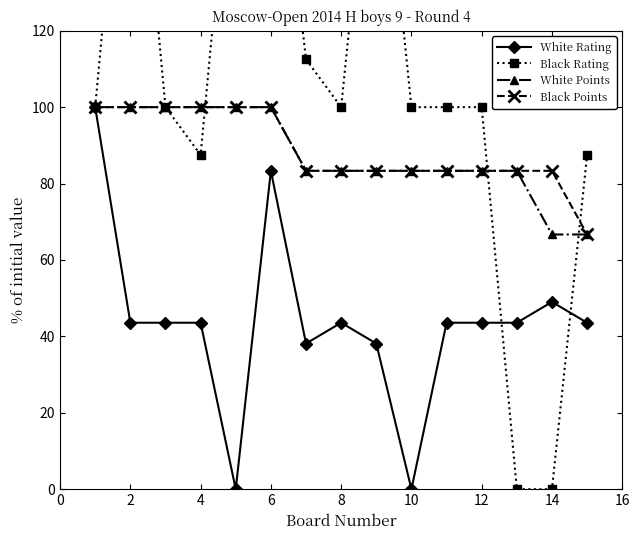

Which series has the largest total across all categories?

Black Rating